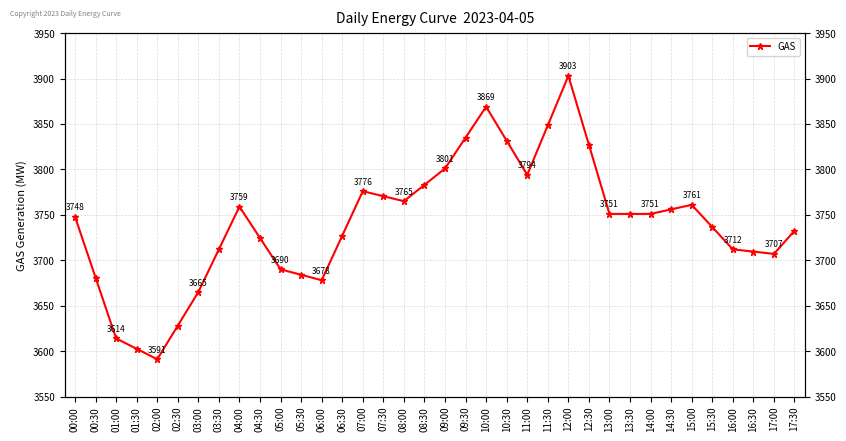

Reading right to left, list all the values displayed in this chart.

17:30=3732.5	17:00=3707.0	16:30=3709.5	16:00=3712.0	15:30=3736.5	15:00=3761.0	14:30=3756.0	14:00=3751.0	13:30=3751.0	13:00=3751.0	12:30=3827.0	12:00=3903.0	11:30=3848.5	11:00=3794.0	10:30=3831.5	10:00=3869.0	09:30=3835.0	09:00=3801.0	08:30=3783.0	08:00=3765.0	07:30=3770.5	07:00=3776.0	06:30=3727.0	06:00=3678.0	05:30=3684.0	05:00=3690.0	04:30=3724.5	04:00=3759.0	03:30=3712.0	03:00=3665.0	02:30=3628.0	02:00=3591.0	01:30=3602.5	01:00=3614.0	00:30=3681.0	00:00=3748.0